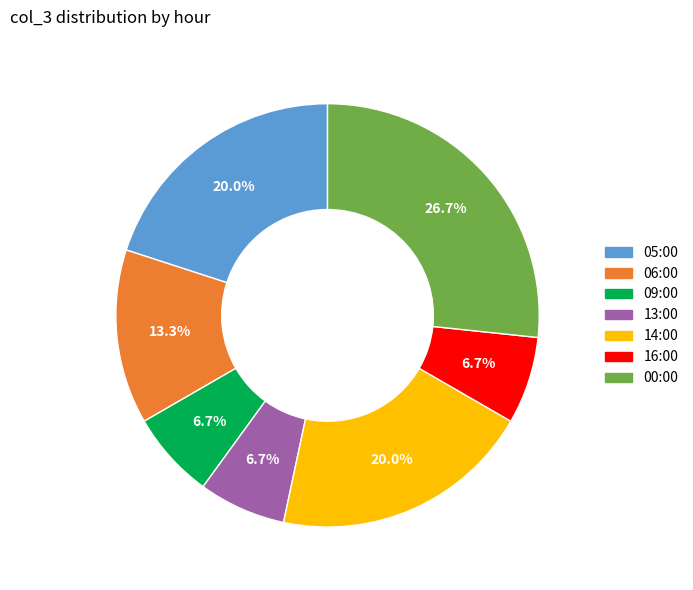

What is the largest slice in the pie chart?

00:00